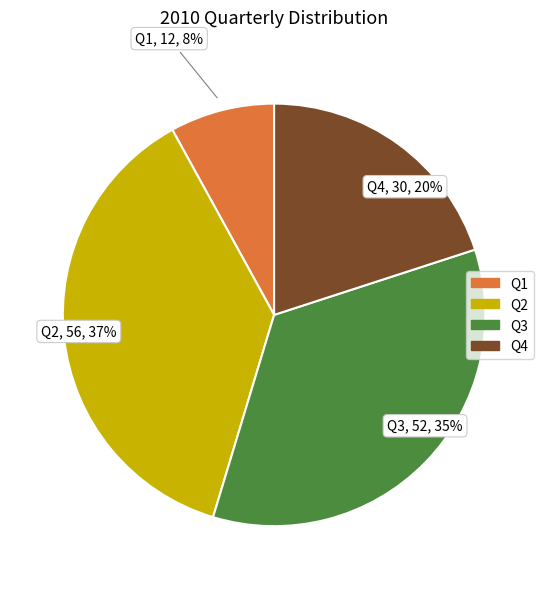

Count the number of slices in the pie.

4